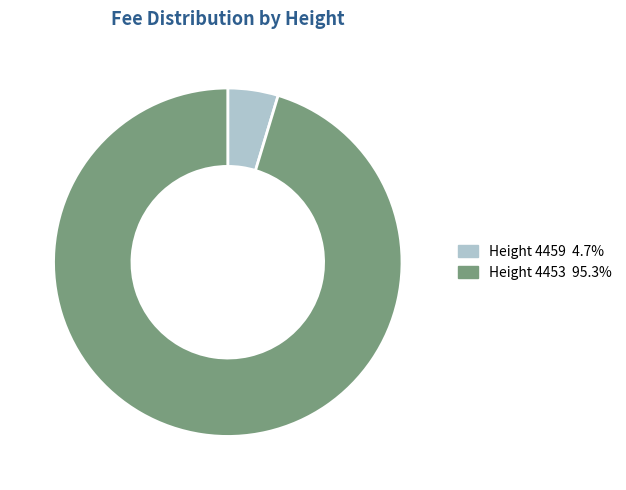

How many segments does this pie chart have?

2